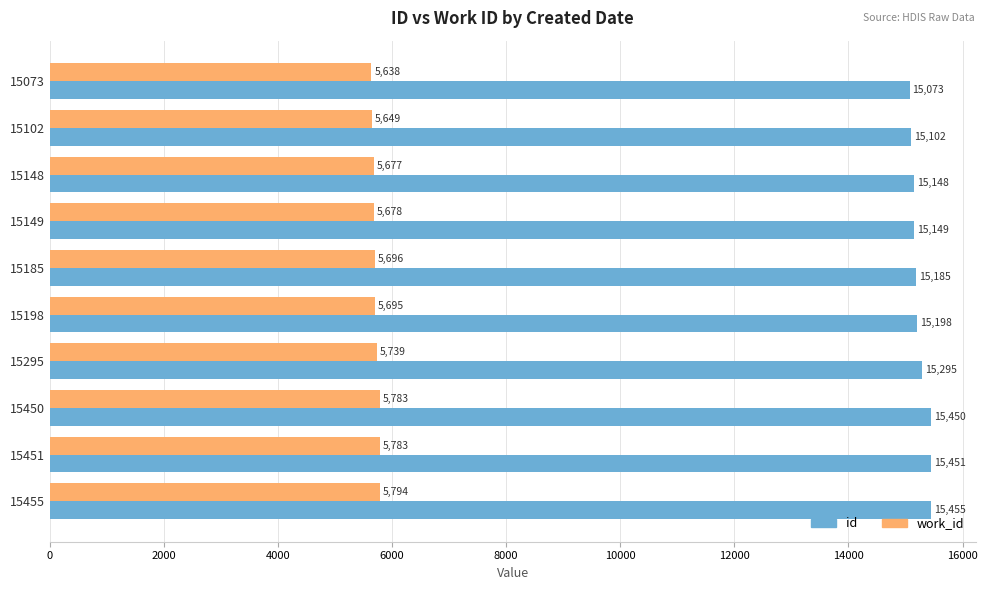

Rank the series by their average value, from highest to lowest.

id, work_id